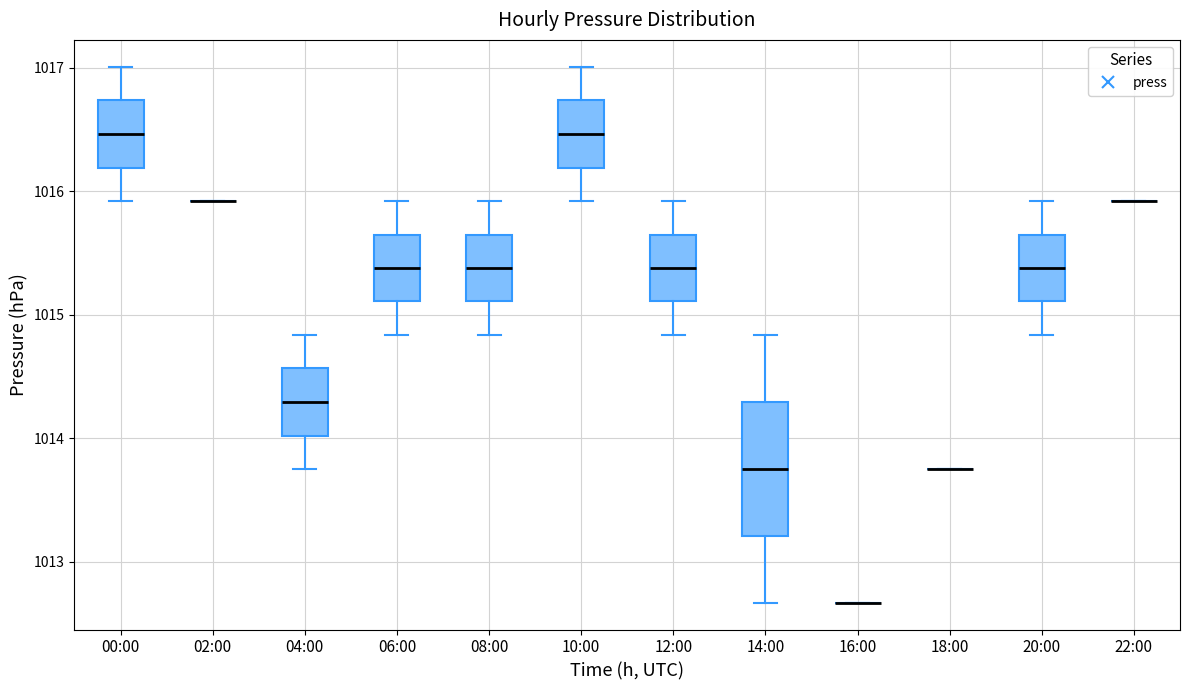

Reading left to right, read every box against the y-axis: the position of its median line, the range the box covers, and the ends of its whiskers. The values are not printed on the chart, so give them approximately, as read against the axis.

00:00: median 1016.5, box 1016.2 to 1016.7, whiskers 1015.9 to 1017.0
02:00: box collapsed to a line at 1015.9, whiskers 1015.9 to 1015.9
04:00: median 1014.3, box 1014.0 to 1014.6, whiskers 1013.8 to 1014.8
06:00: median 1015.4, box 1015.1 to 1015.7, whiskers 1014.8 to 1015.9
08:00: median 1015.4, box 1015.1 to 1015.7, whiskers 1014.8 to 1015.9
10:00: median 1016.5, box 1016.2 to 1016.7, whiskers 1015.9 to 1017.0
12:00: median 1015.4, box 1015.1 to 1015.7, whiskers 1014.8 to 1015.9
14:00: median 1013.8, box 1013.2 to 1014.3, whiskers 1012.7 to 1014.8
16:00: box collapsed to a line at 1012.7, whiskers 1012.7 to 1012.7
18:00: box collapsed to a line at 1013.8, whiskers 1013.8 to 1013.8
20:00: median 1015.4, box 1015.1 to 1015.7, whiskers 1014.8 to 1015.9
22:00: box collapsed to a line at 1015.9, whiskers 1015.9 to 1015.9